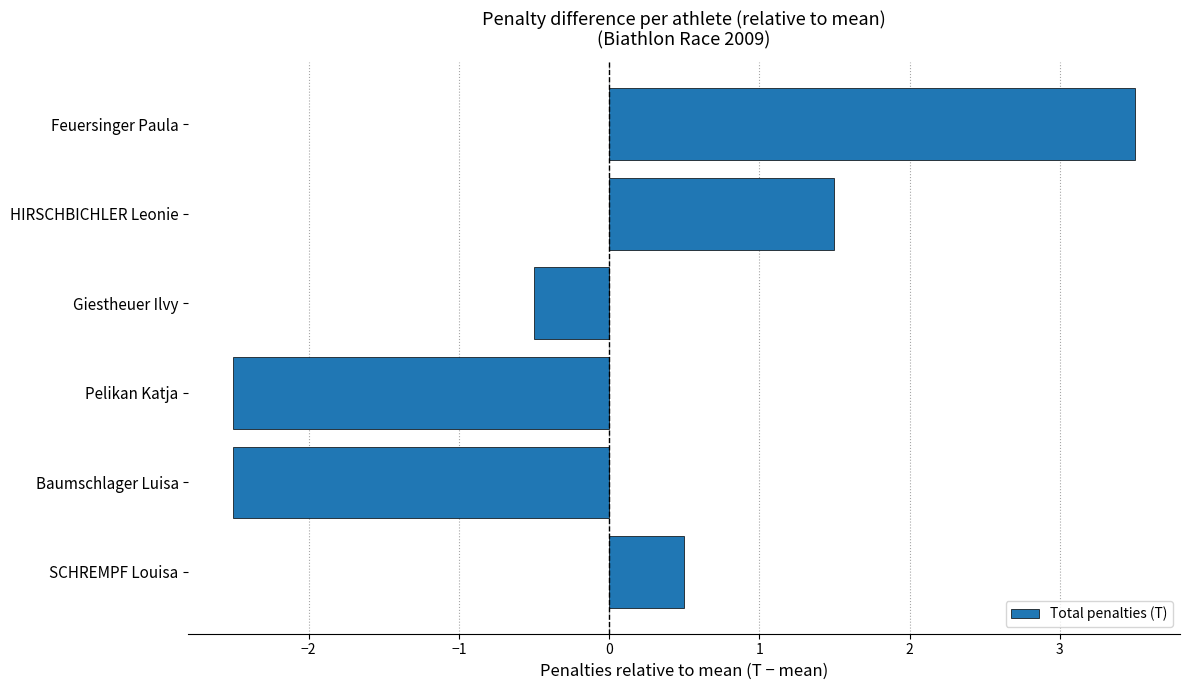

Reading top to bottom, transcribe all the data shown in this chart.

3.5	1.5	-0.5	-2.5	-2.5	0.5